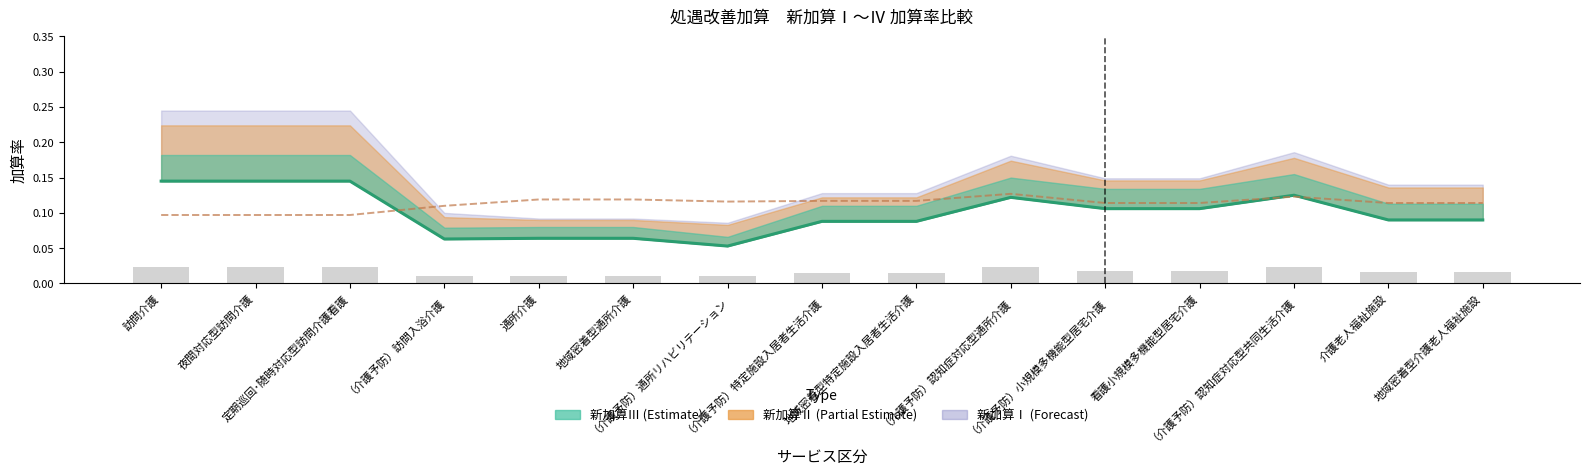

Between 地域密着型介護老人福祉施設 and 訪問介護, which is larger?

訪問介護